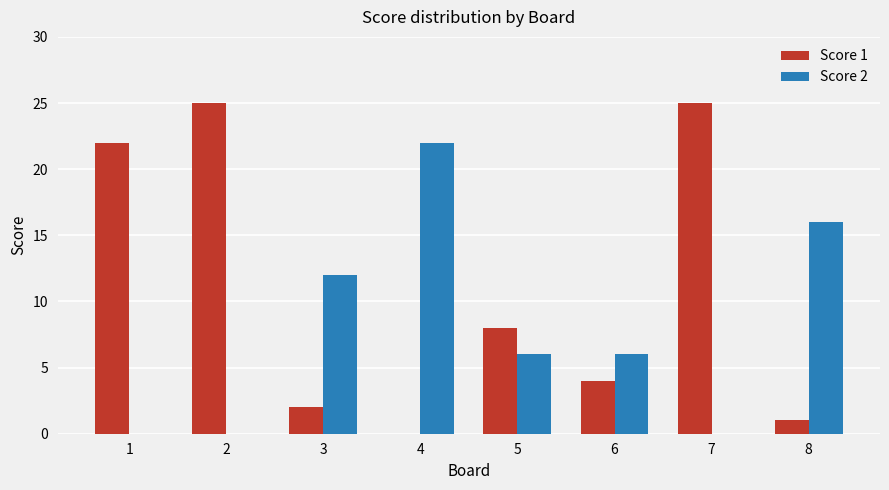

Which series has the widest spread of values?

Score 1